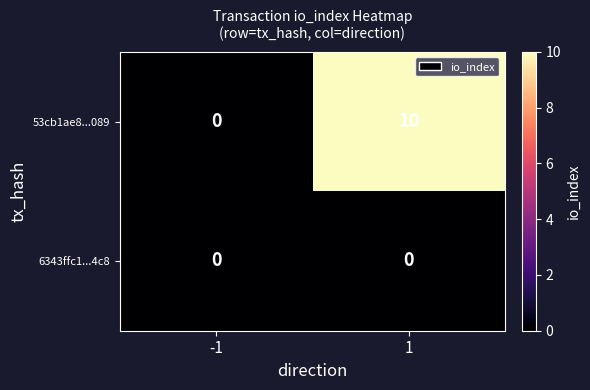

How many data points in 53cb1ae8...089 are less than 10?

1